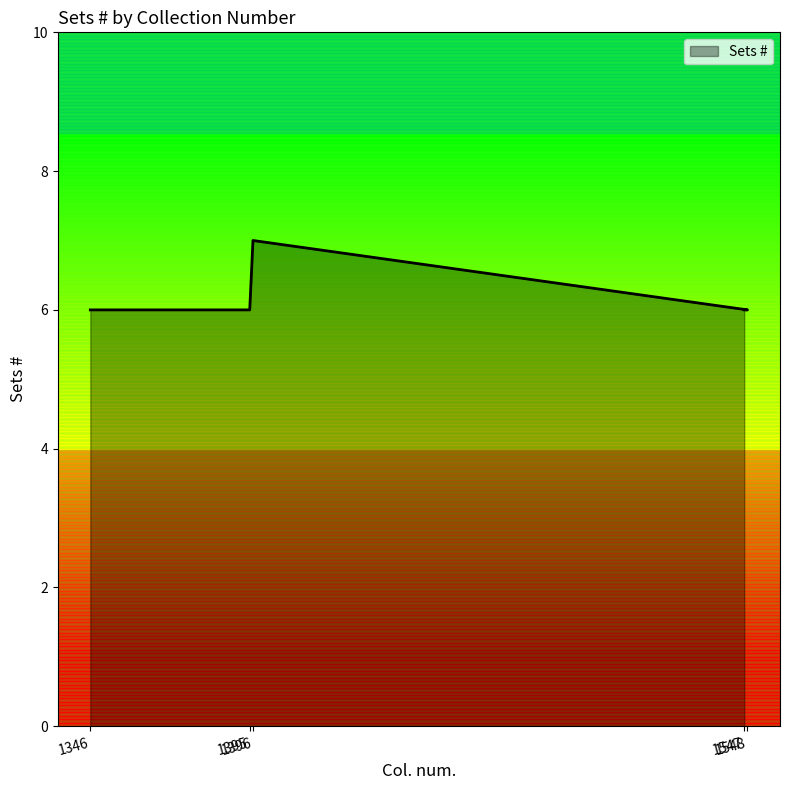

Where is the data nearest to the value 6?

1346